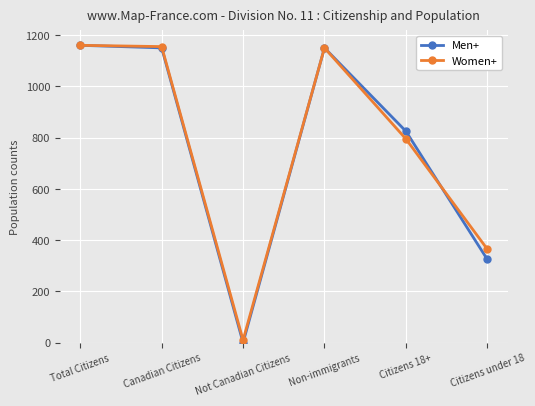

Does the chart display data point markers on the line(s)?

Yes